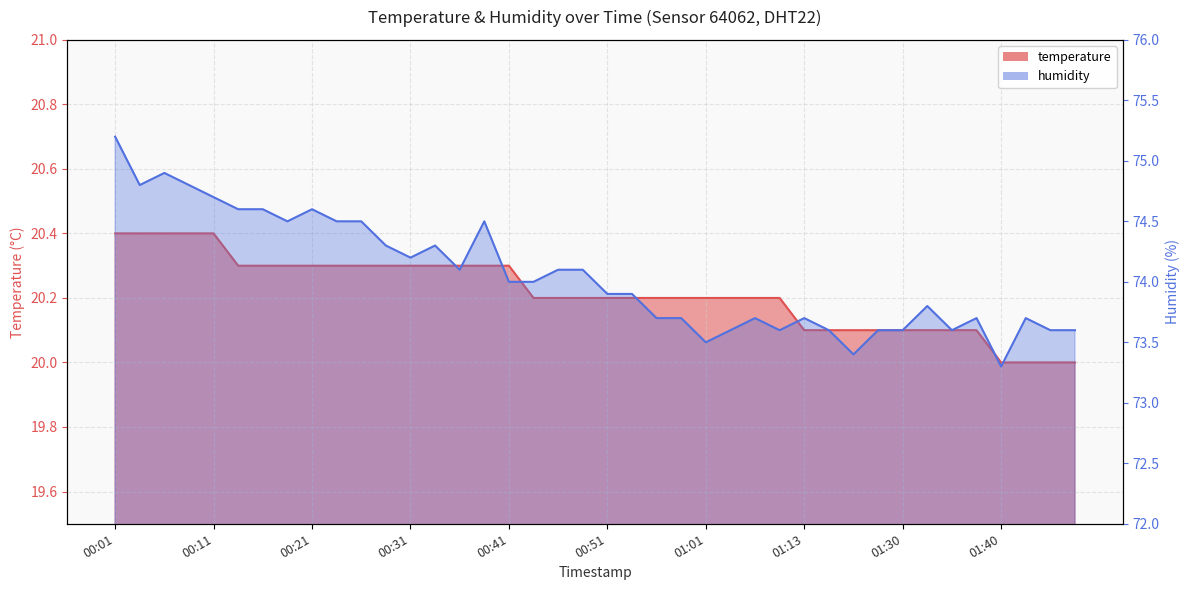

What is the difference between the second highest and second lowest values in the temperature series?

0.4